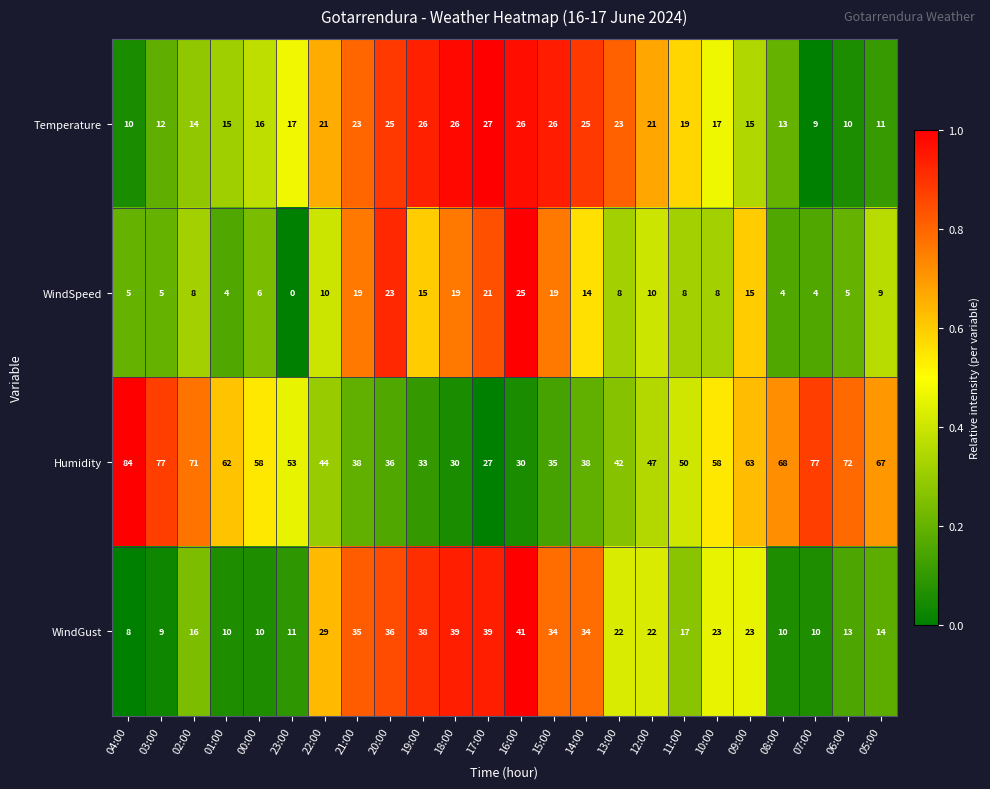

Between 19:00 and 13:00, which series saw the biggest shift?

WindGust